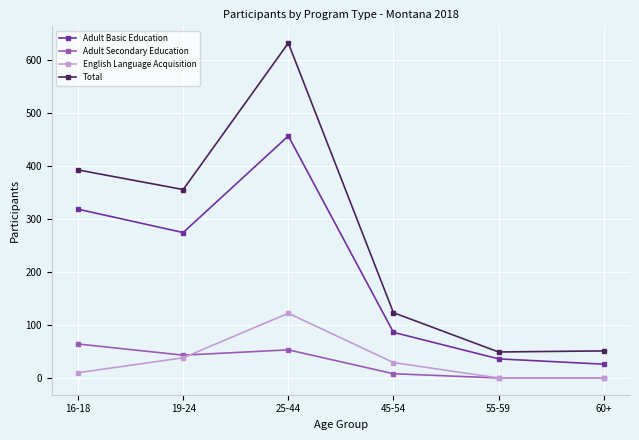

How many interior local peaks does the Adult Secondary Education series have?

1